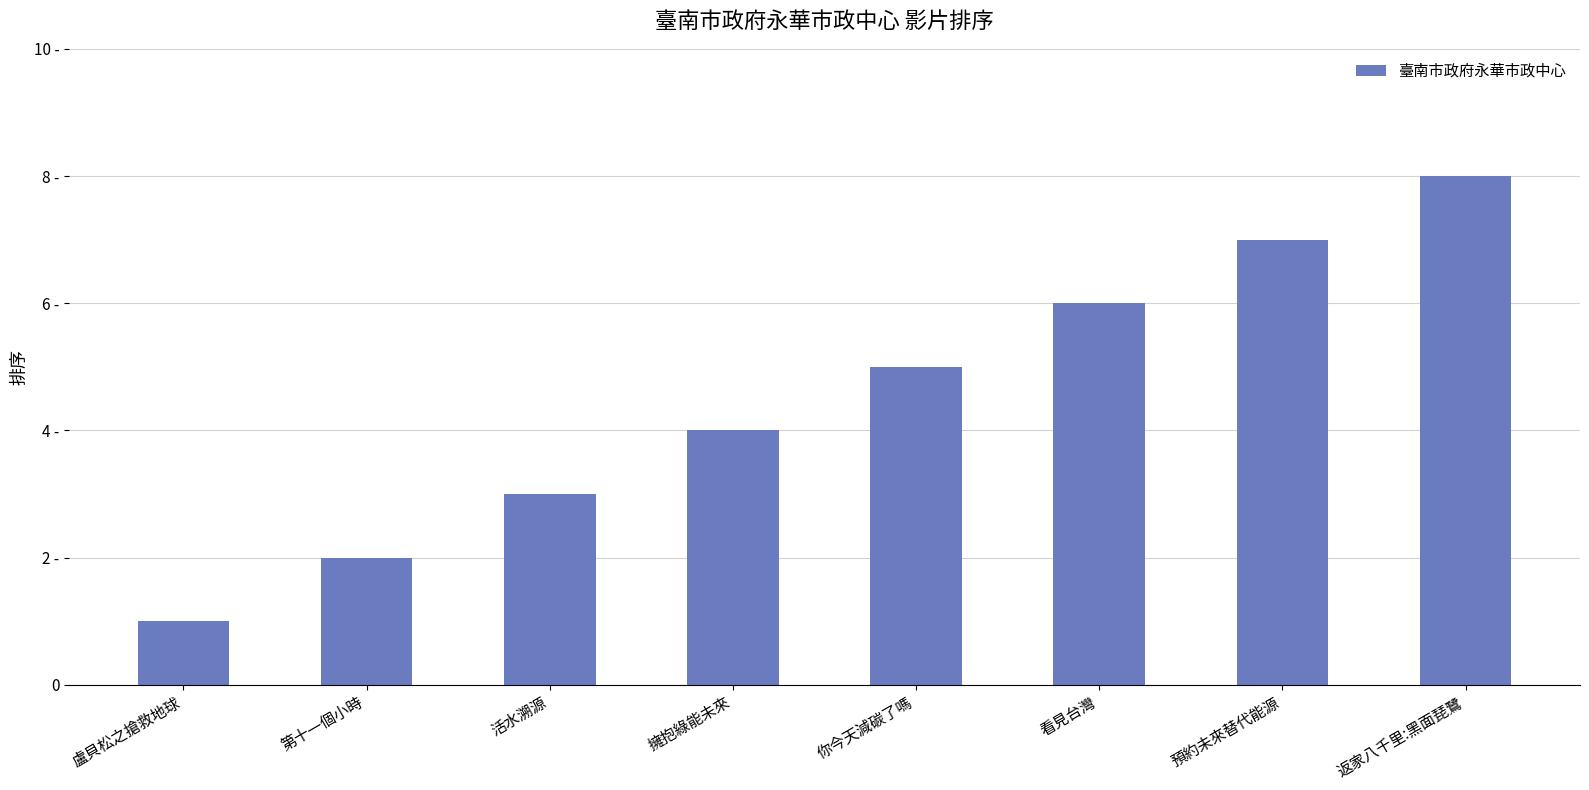

Reading left to right, transcribe all the data shown in this chart.

盧貝松之搶救地球=1	第十一個小時=2	活水溯源=3	擁抱綠能未來=4	你今天減碳了嗎=5	看見台灣=6	預約未來替代能源=7	返家八千里:黑面琵鷺=8